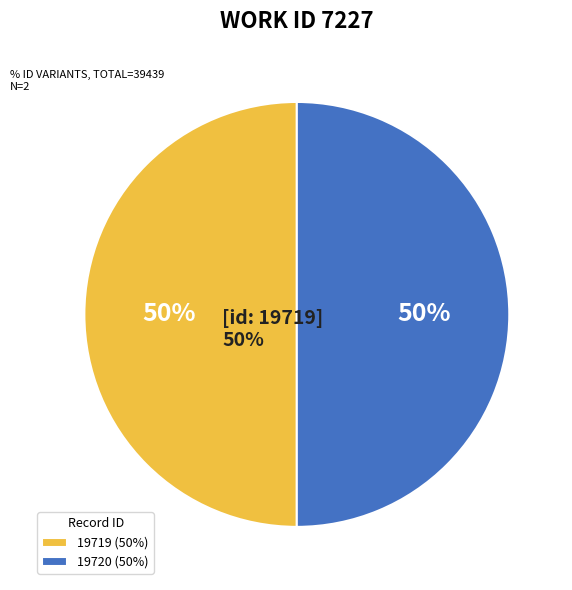

How many segments does this pie chart have?

2